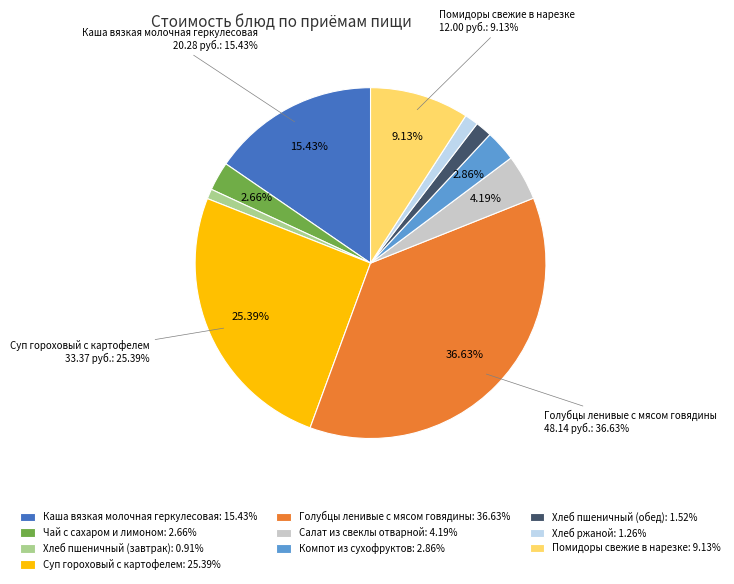

Which has a higher value, Чай с сахаром и лимоном or Каша вязкая молочная геркулесовая?

Каша вязкая молочная геркулесовая